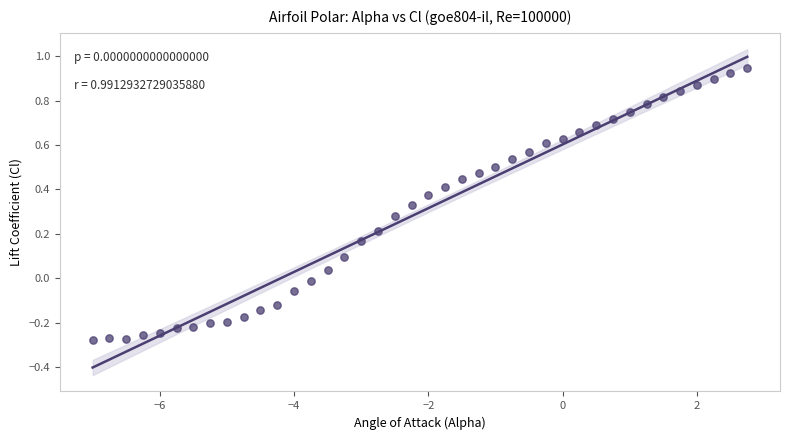

What is the range of Y values (max minus min)?

1.2